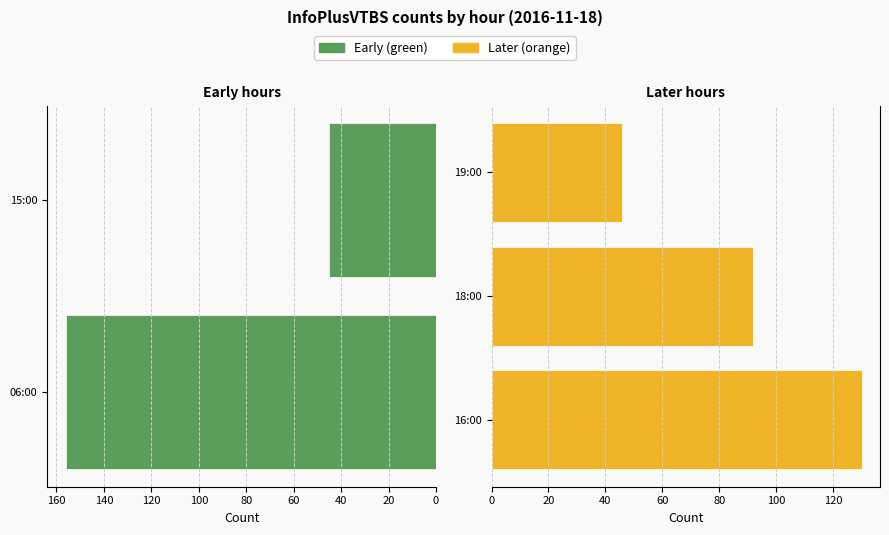

At which category does the chart reach its peak across all series?

06:00